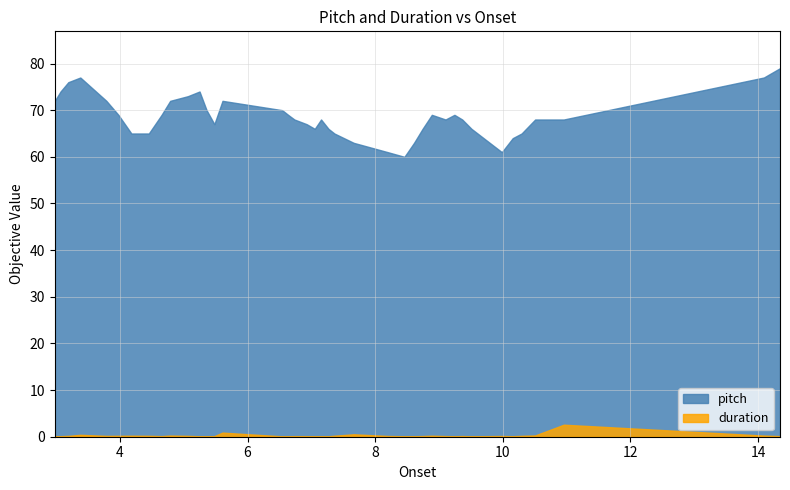

Is the value of pitch at 7.151746031746032 greater than the value of duration at 9.36344671201814?

Yes